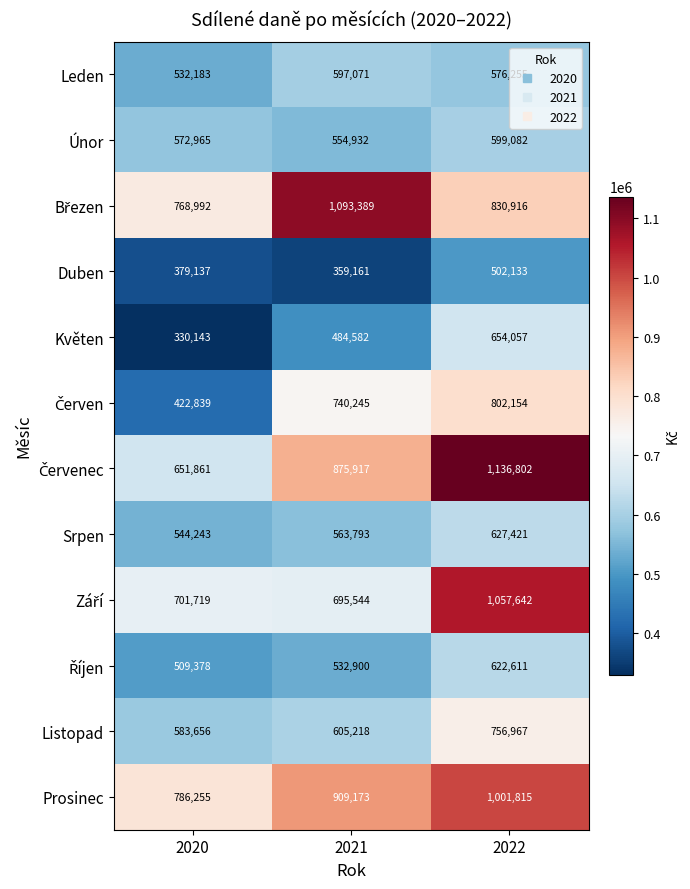

What is the difference between the highest and lowest values at 2020?

456112